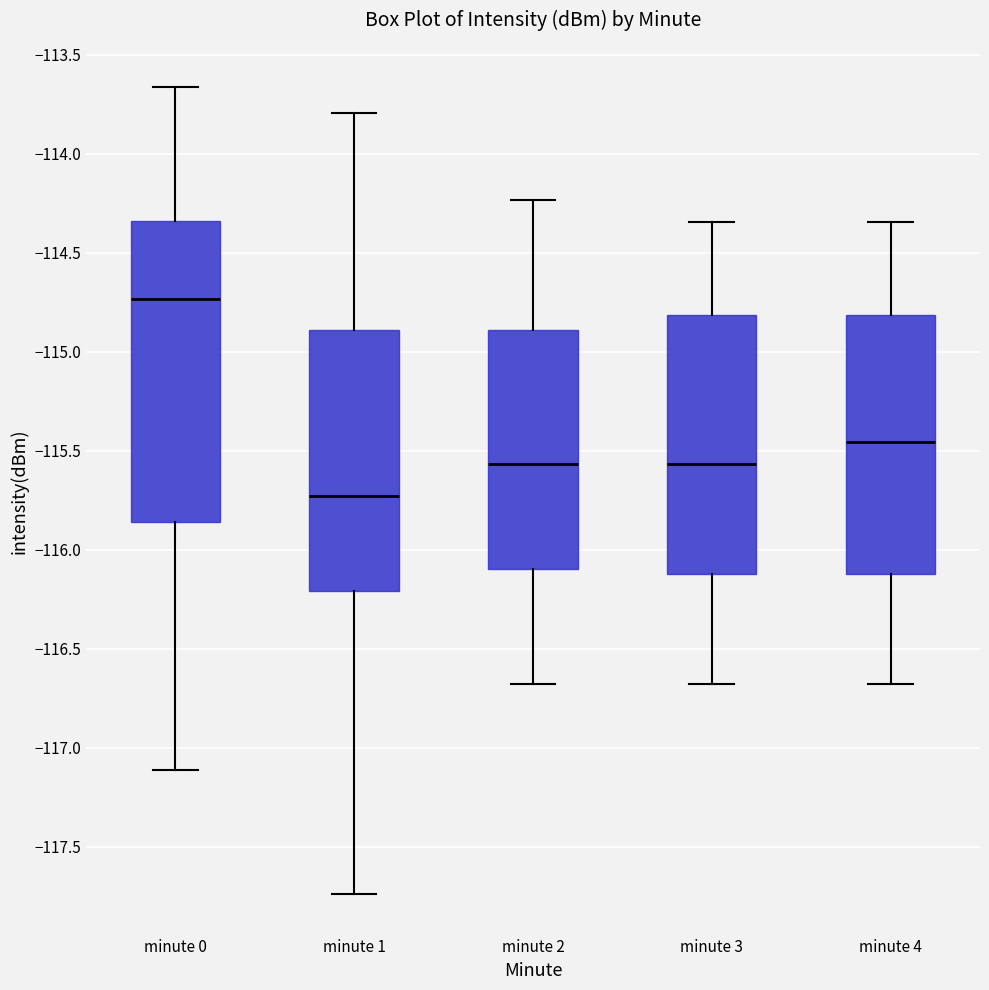

Which box's median line is the lowest?

minute 1